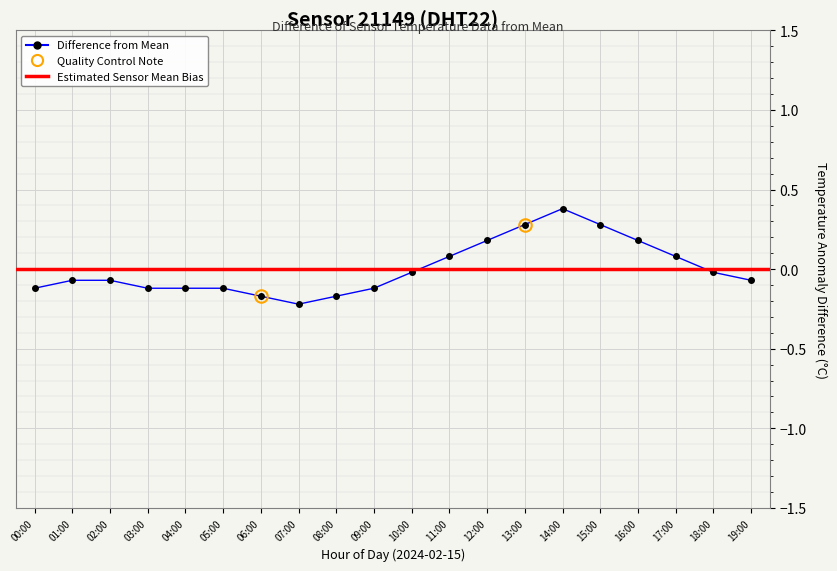

Reading right to left, list all the values displayed in this chart.

-0.1	-0.0	0.1	0.2	0.3	0.4	0.3	0.2	0.1	-0.0	-0.1	-0.2	-0.2	-0.2	-0.1	-0.1	-0.1	-0.1	-0.1	-0.1